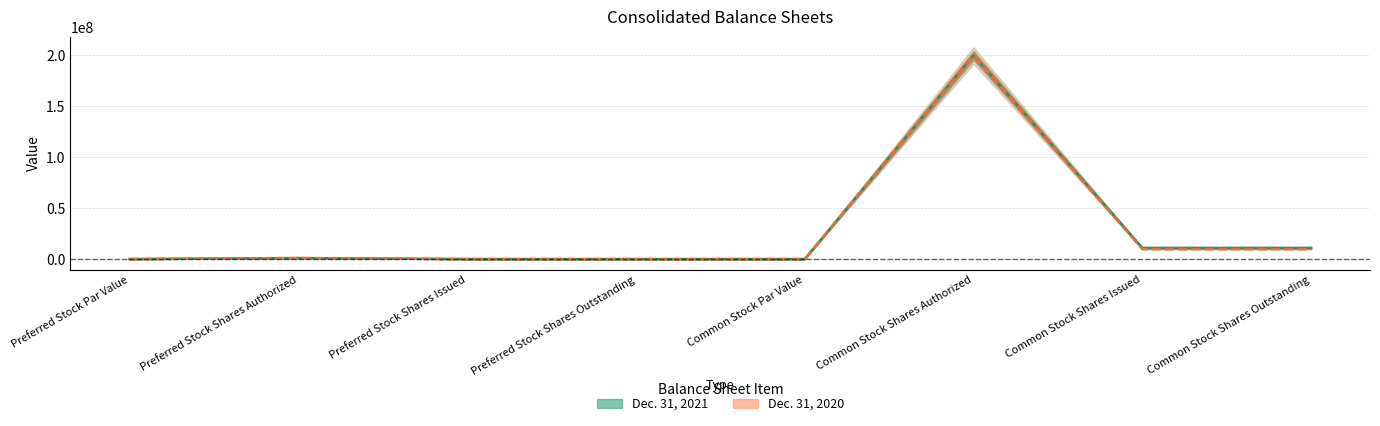

Reading right to left, list all the values displayed in this chart.

Dec. 31, 2021: 10940969	10940969	200000000	0	0	0	1000000	0
Dec. 31, 2020: 9826665	9826665	200000000	0	0	0	1000000	0